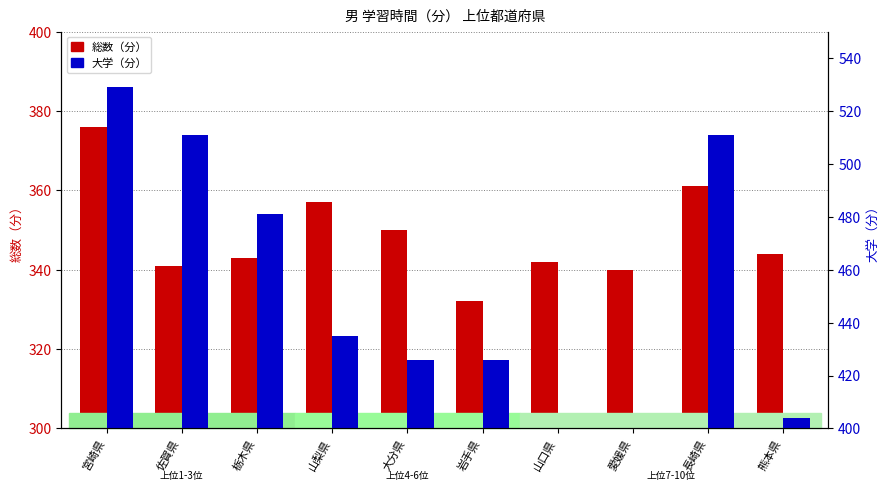

Reading left to right, list all the values displayed in this chart.

総数（分）: 宮崎県=376	佐賀県=341	栃木県=343	山梨県=357	大分県=350	岩手県=332	山口県=342	愛媛県=340	長崎県=361	熊本県=344
大学（分）: 宮崎県=529	佐賀県=511	栃木県=481	山梨県=435	大分県=426	岩手県=426	山口県=351	愛媛県=389	長崎県=511	熊本県=404